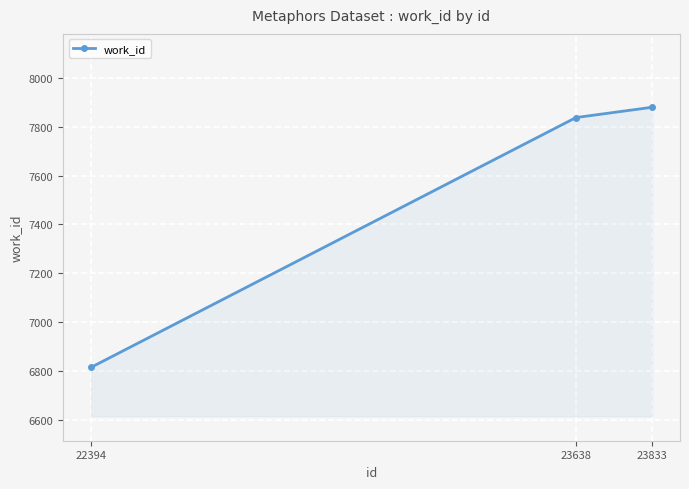

At which category does the chart reach its minimum across all series?

22394